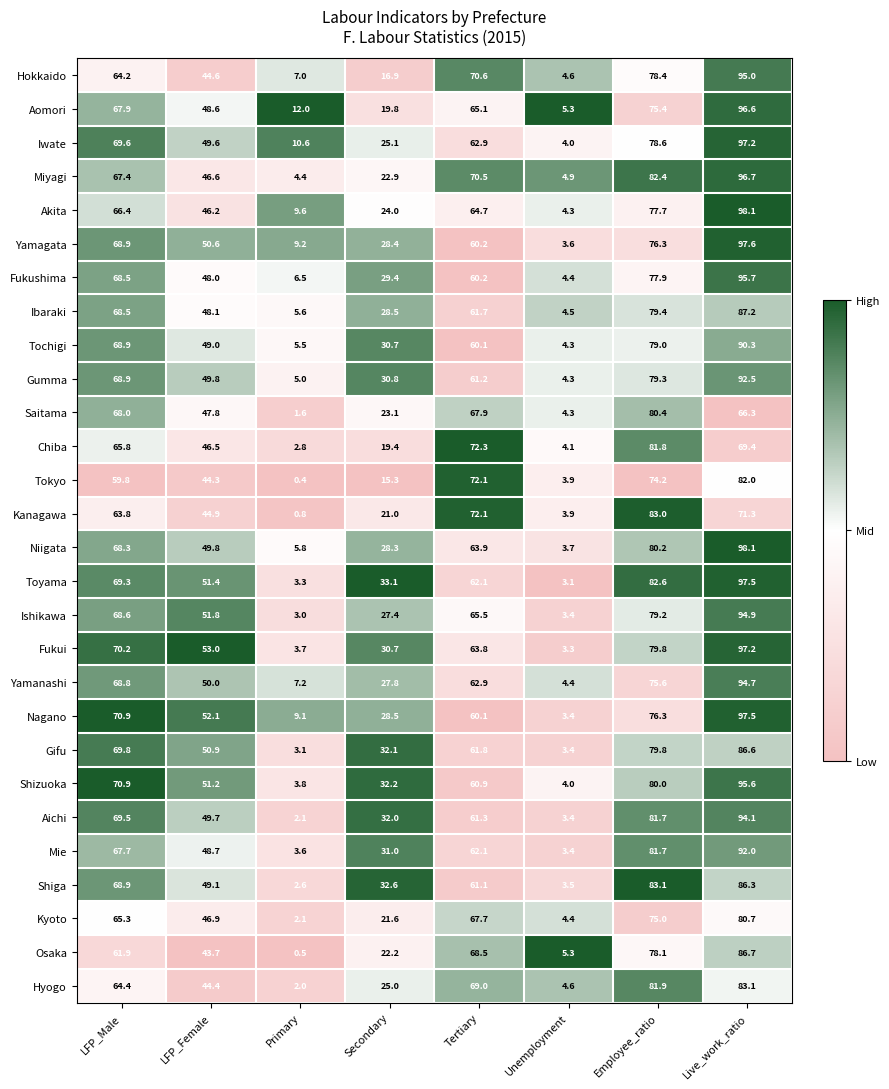

What is the spread (max minus min) of values at Primary?

11.6